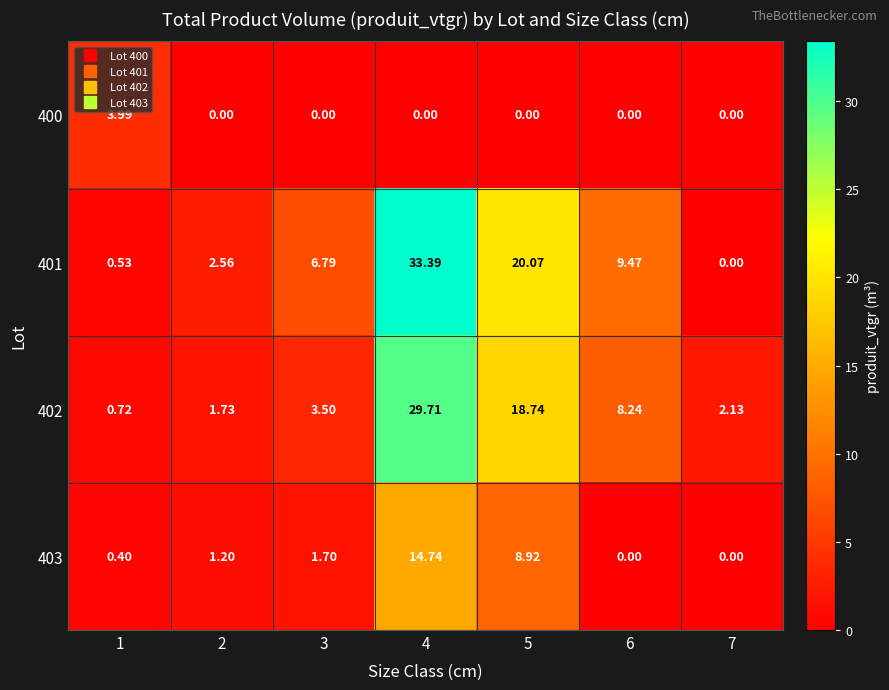

How many values in the 402 series exceed 3?

4